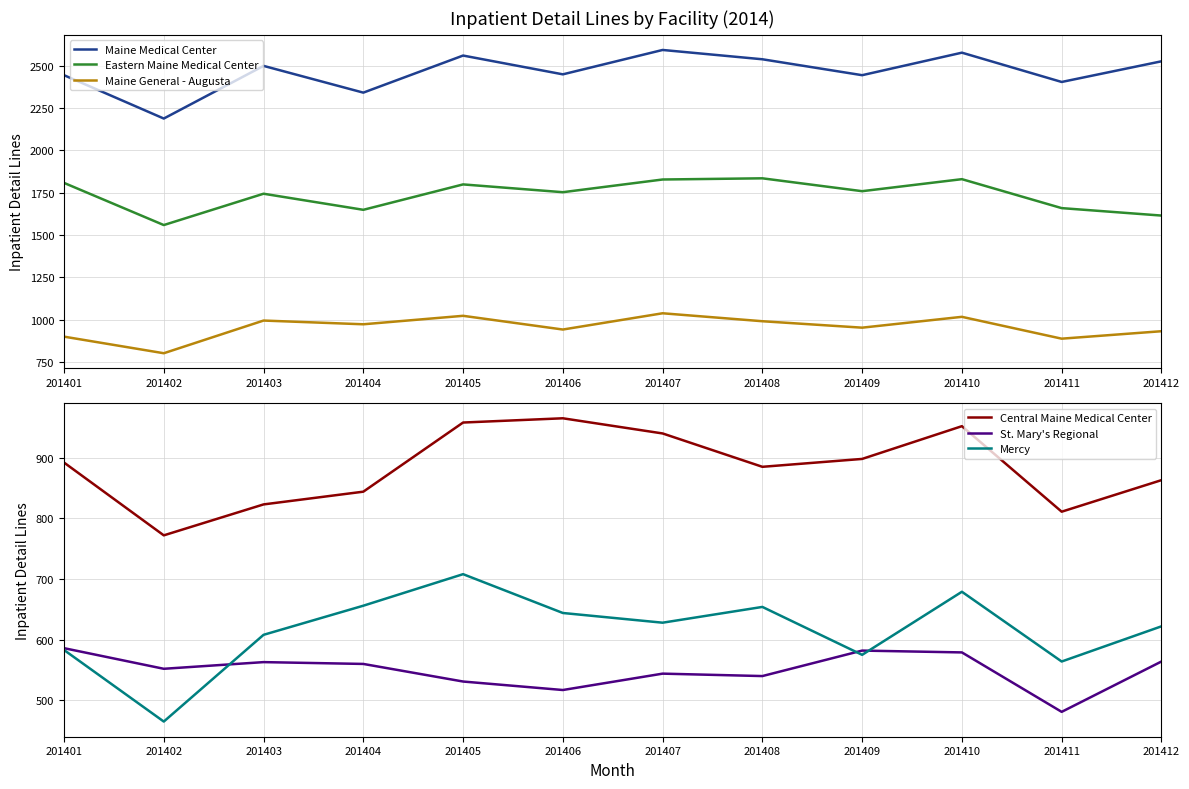

Rank the series at 201401 from lowest to highest value.

Mercy, St. Mary's Regional, Central Maine Medical Center, Maine General - Augusta, Eastern Maine Medical Center, Maine Medical Center